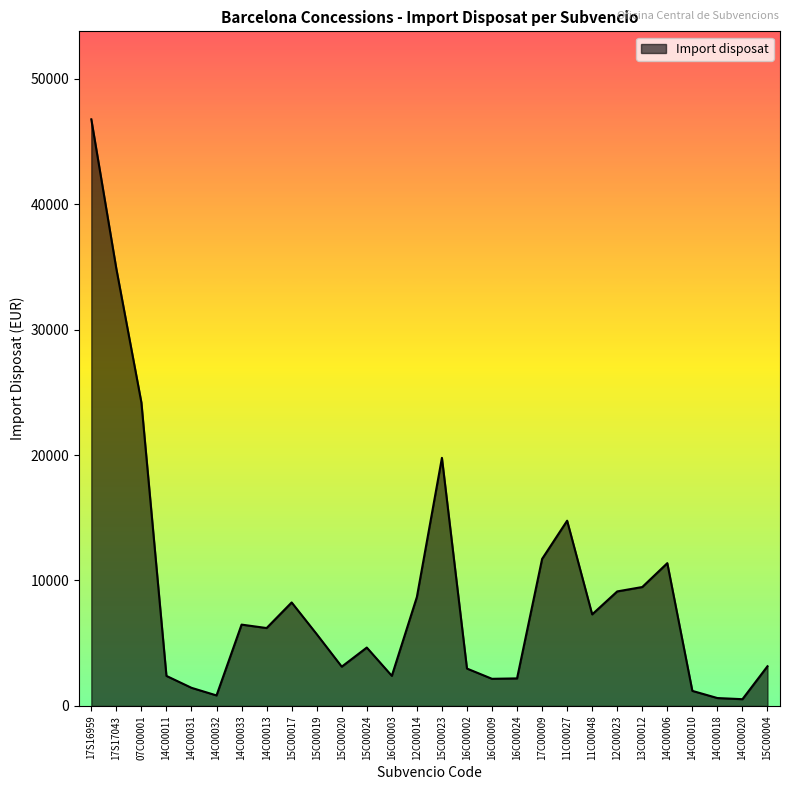

Is it true that the value at 07C00001 is 6878.5?

False